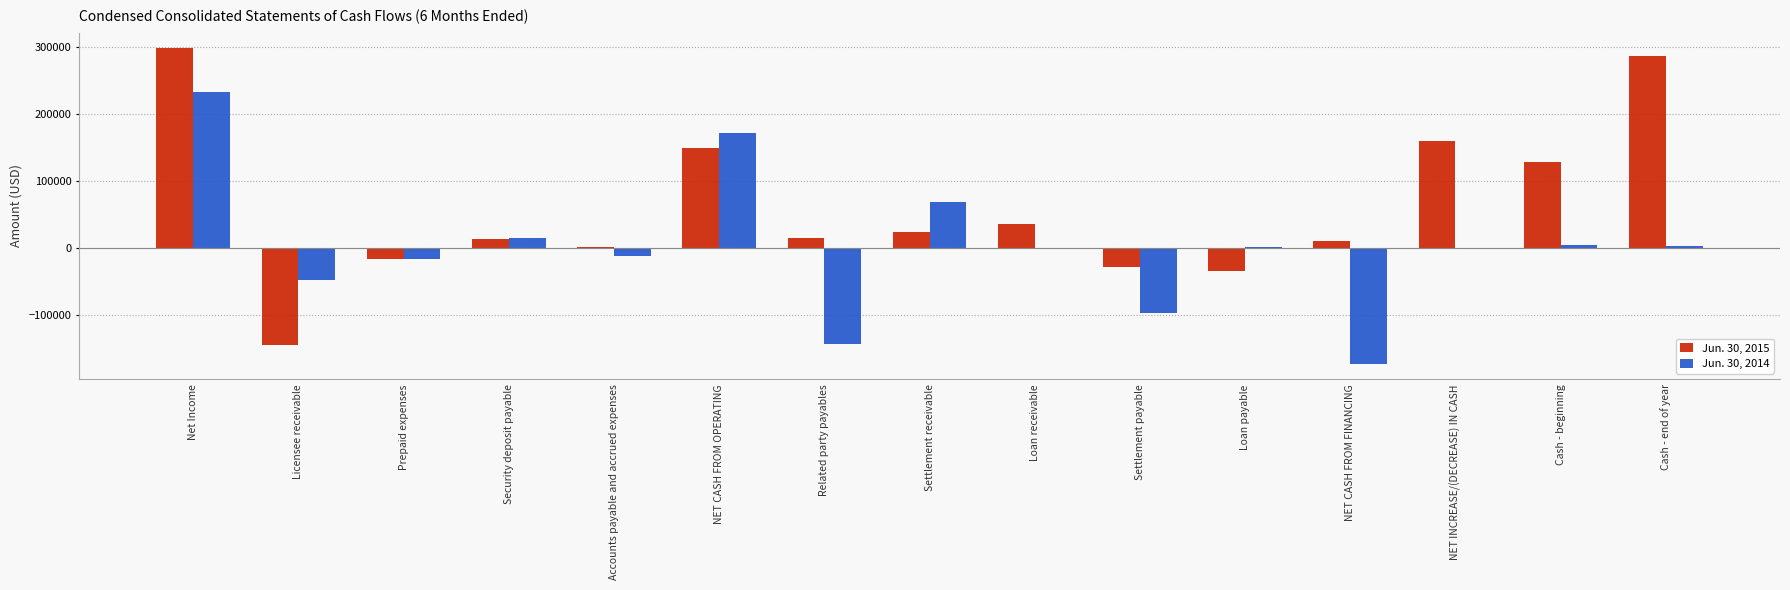

Which series has the largest total across all categories?

Jun. 30, 2015